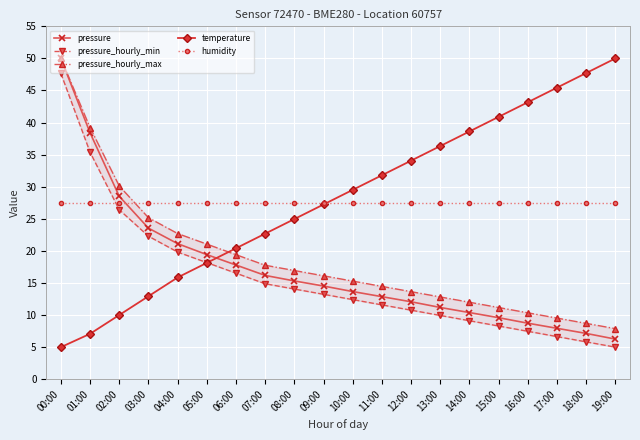

Reading left to right, transcribe all the data shown in this chart.

pressure: 00:00=50.0	01:00=38.4	02:00=28.5	03:00=23.6	04:00=21.1	05:00=19.4	06:00=17.8	07:00=16.2	08:00=15.3	09:00=14.5	10:00=13.7	11:00=12.9	12:00=12.1	13:00=11.2	14:00=10.4	15:00=9.6	16:00=8.7	17:00=7.9	18:00=7.1	19:00=6.3
pressure_hourly_min: 00:00=47.7	01:00=35.4	02:00=26.4	03:00=22.3	04:00=19.8	05:00=18.2	06:00=16.5	07:00=14.9	08:00=14.1	09:00=13.2	10:00=12.4	11:00=11.6	12:00=10.8	13:00=9.9	14:00=9.1	15:00=8.3	16:00=7.5	17:00=6.6	18:00=5.8	19:00=5.0
pressure_hourly_max: 00:00=50.0	01:00=39.2	02:00=30.1	03:00=25.2	04:00=22.7	05:00=21.1	06:00=19.4	07:00=17.8	08:00=16.9	09:00=16.1	10:00=15.3	11:00=14.5	12:00=13.6	13:00=12.8	14:00=12.0	15:00=11.2	16:00=10.4	17:00=9.5	18:00=8.7	19:00=7.9
temperature: 00:00=5.0	01:00=7.1	02:00=10.0	03:00=12.9	04:00=15.9	05:00=18.1	06:00=20.4	07:00=22.7	08:00=25.0	09:00=27.2	10:00=29.5	11:00=31.8	12:00=34.1	13:00=36.3	14:00=38.6	15:00=40.9	16:00=43.2	17:00=45.4	18:00=47.7	19:00=50.0
humidity: 00:00=27.5	01:00=27.5	02:00=27.5	03:00=27.5	04:00=27.5	05:00=27.5	06:00=27.5	07:00=27.5	08:00=27.5	09:00=27.5	10:00=27.5	11:00=27.5	12:00=27.5	13:00=27.5	14:00=27.5	15:00=27.5	16:00=27.5	17:00=27.5	18:00=27.5	19:00=27.5